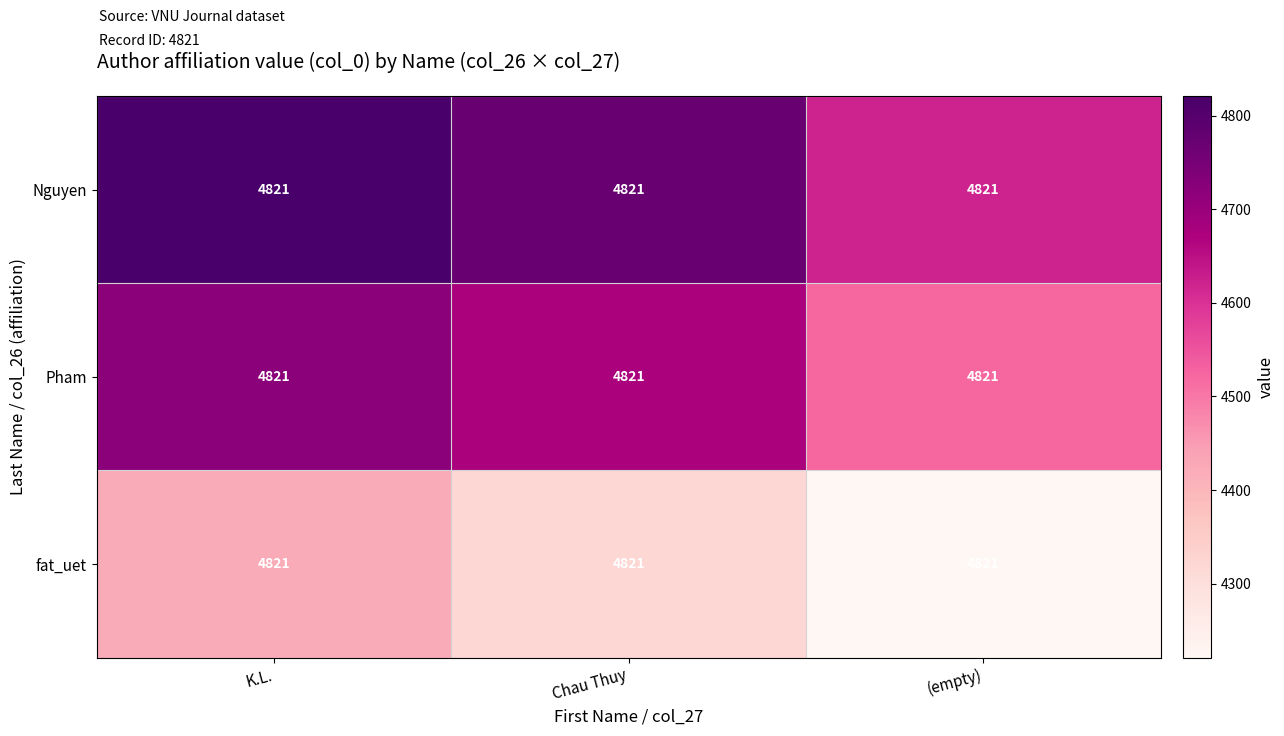

Rank the series by their maximum value, from lowest to highest.

fat_uet, Pham, Nguyen